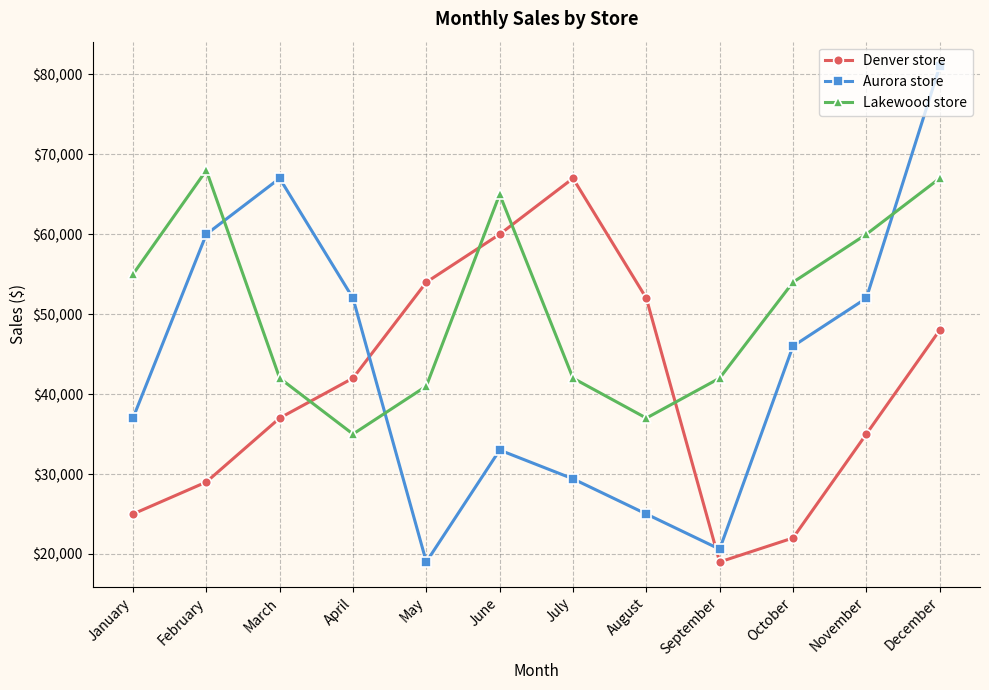

In Denver store, how many points are lower than both neighbors (excluding endpoints)?

1